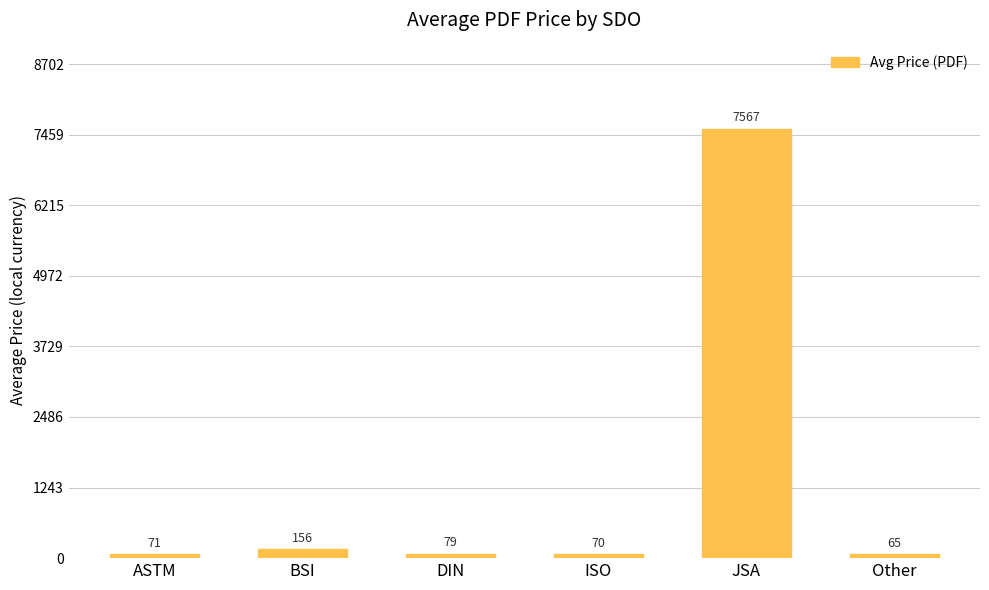

What is the label of the 5th bar from the right?

BSI